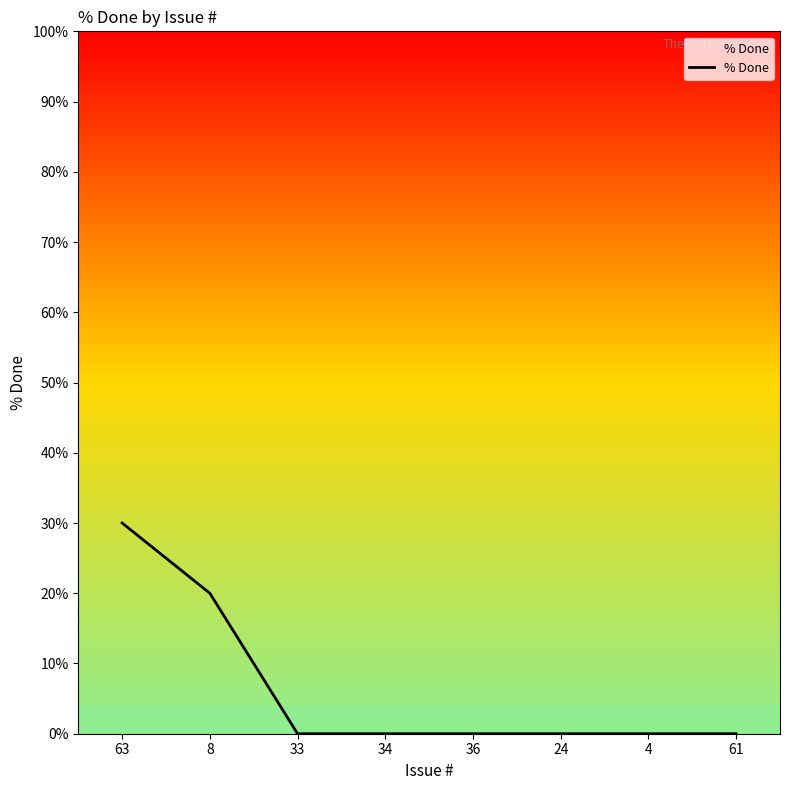

Reading left to right, list all the values displayed in this chart.

63=30	8=20	33=0	34=0	36=0	24=0	4=0	61=0